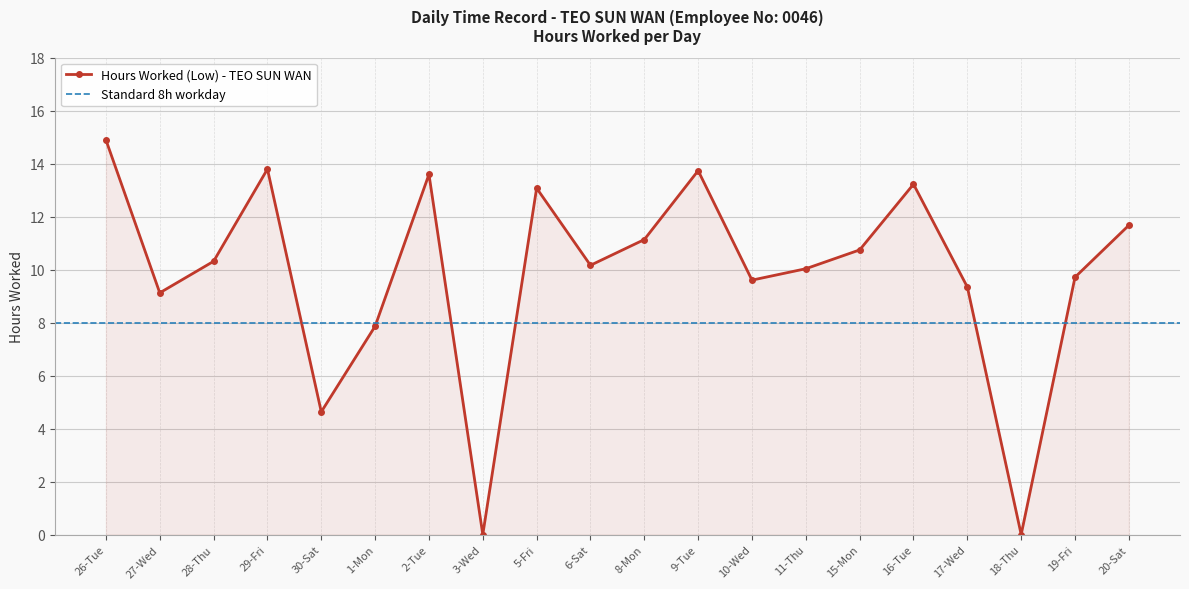

What is the ratio of the value at 9-Tue to the value at 15-Mon?

1.3